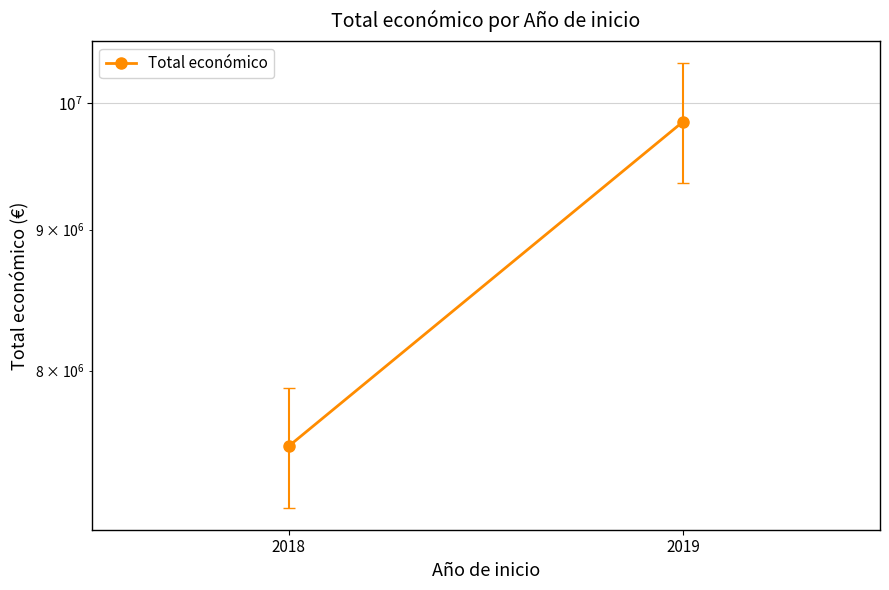

Where is the data nearest to the value 8680194?

2018